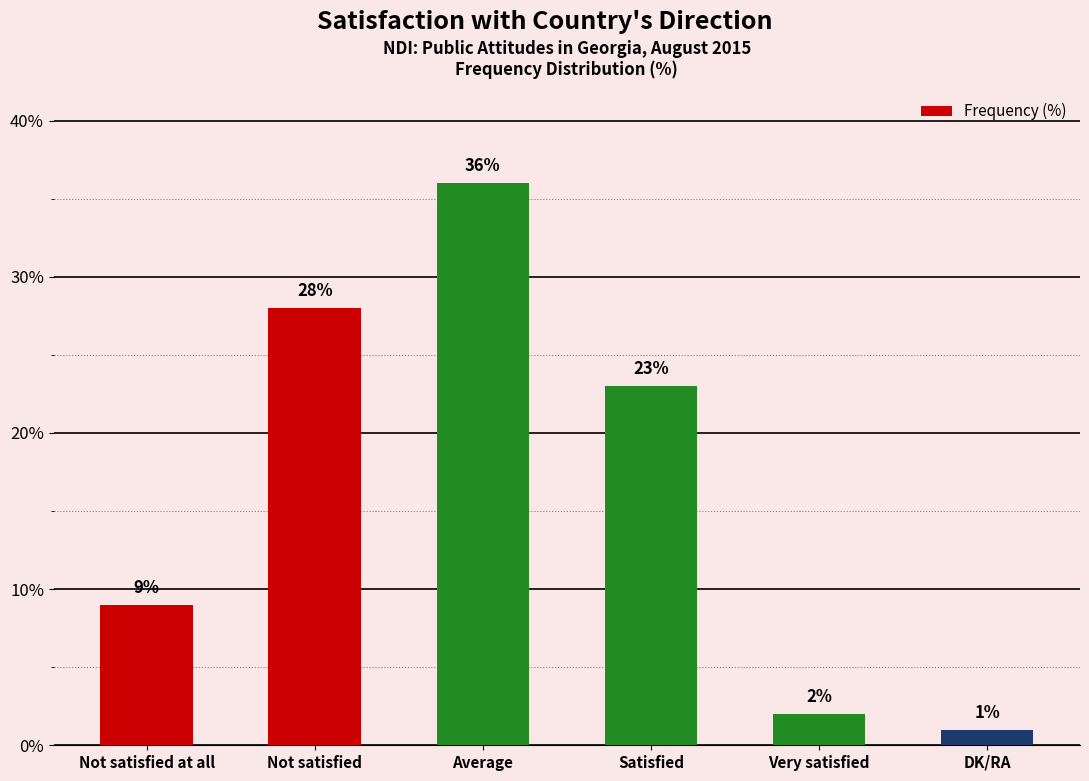

Rank the categories by value from lowest to highest.

DK/RA, Very satisfied, Not satisfied at all, Satisfied, Not satisfied, Average